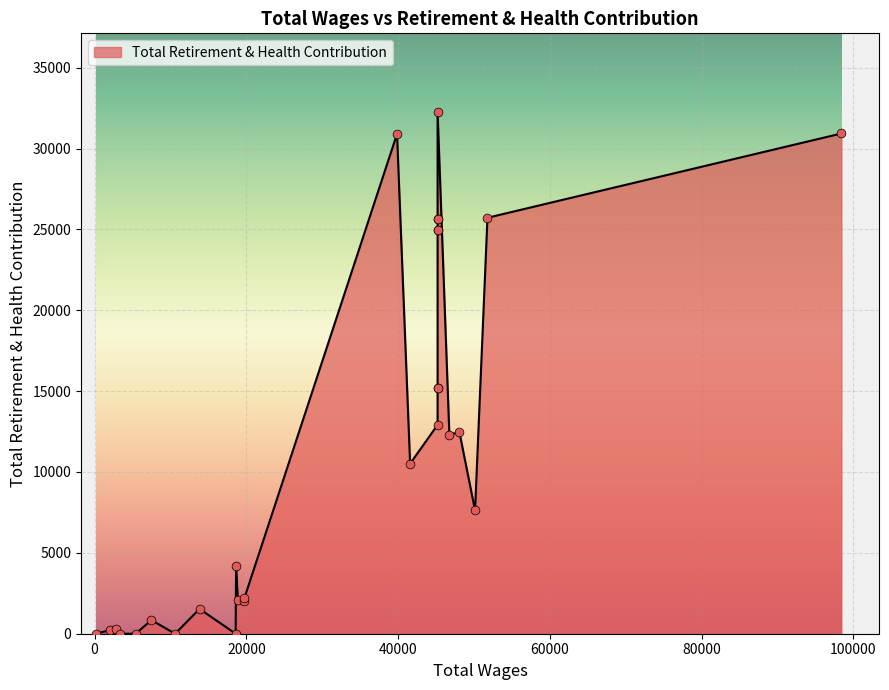

What is the change in value from 51774.0 to 39858.0?

+5181